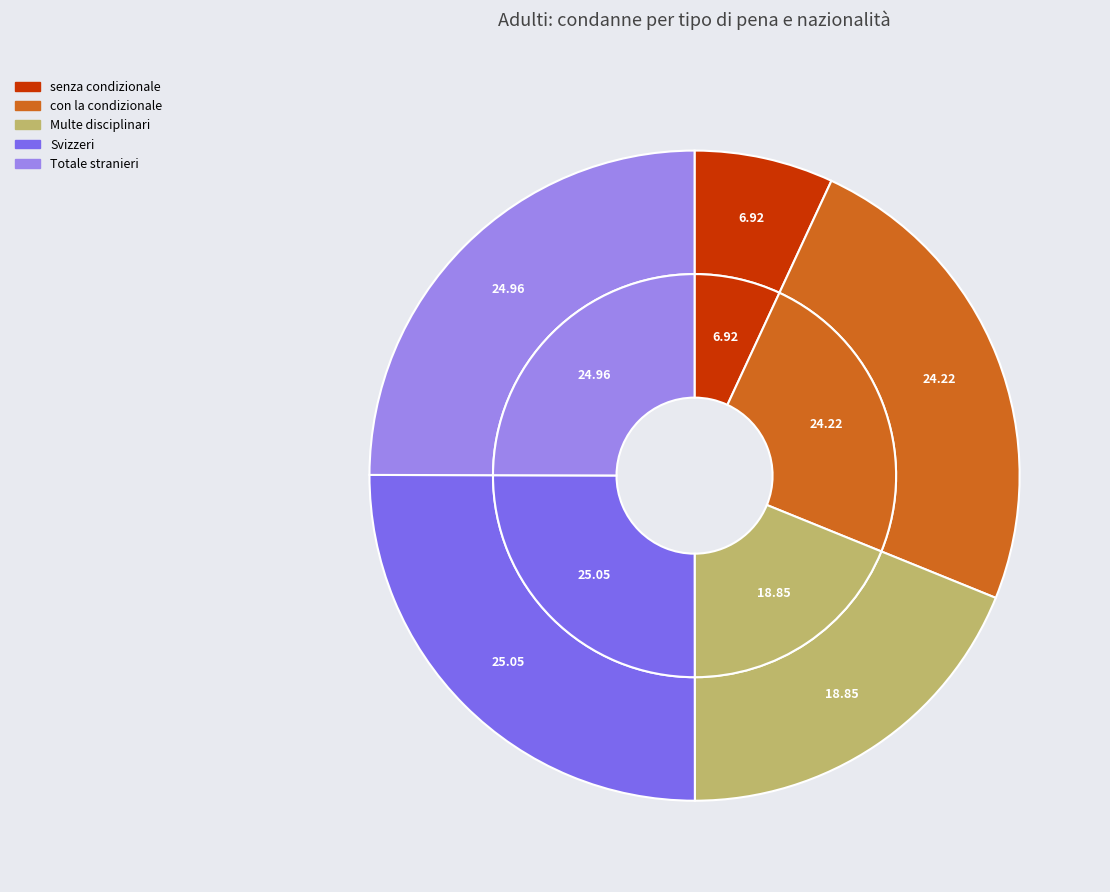

Is Totale stranieri the majority of the pie?

No